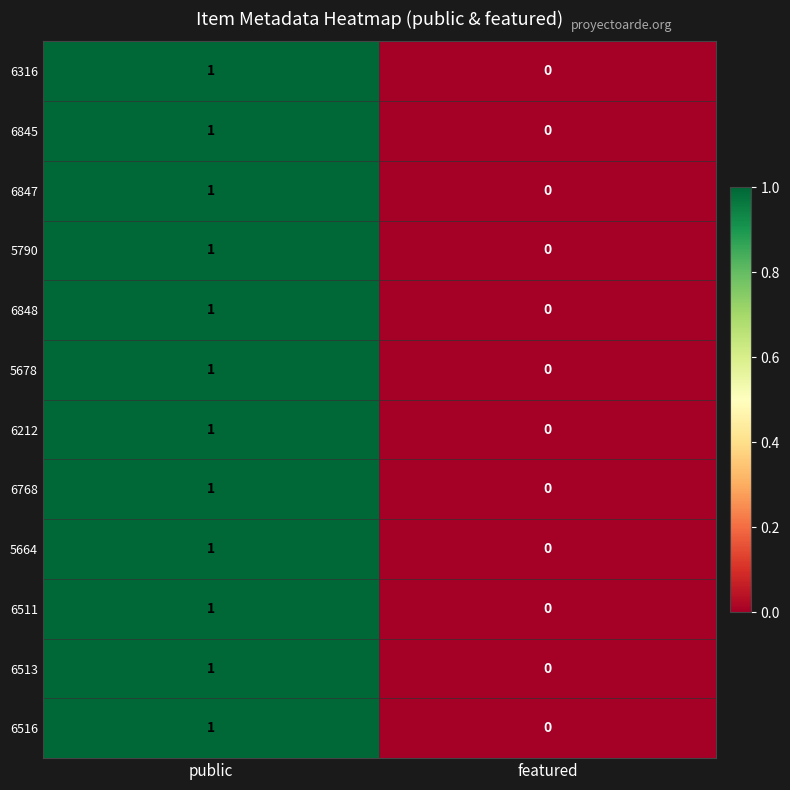

At which category is the sum across all series the highest?

public